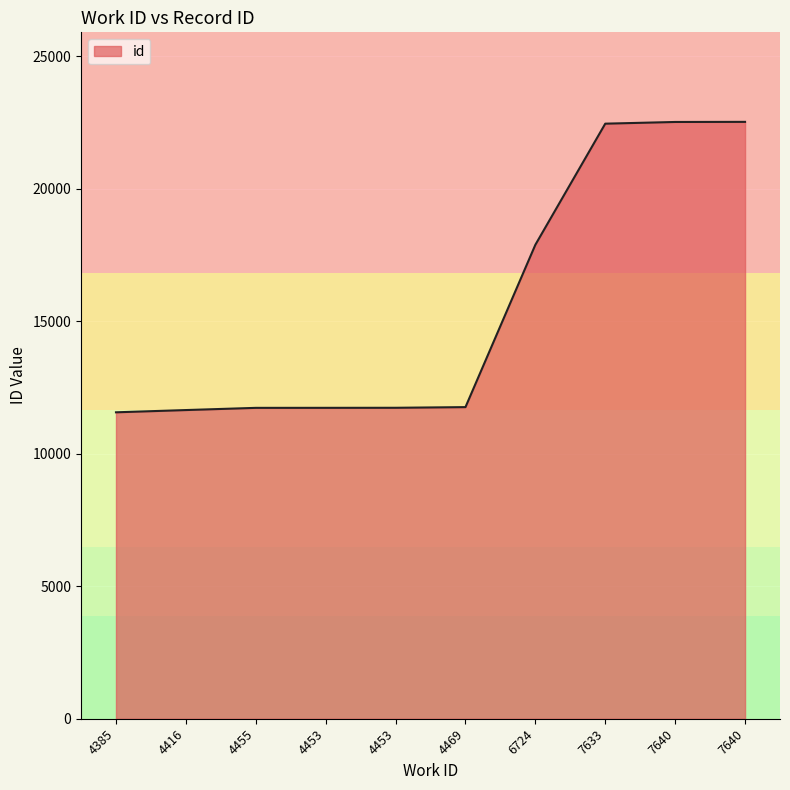

True or false: the data has more than 0 interior local peaks.

False